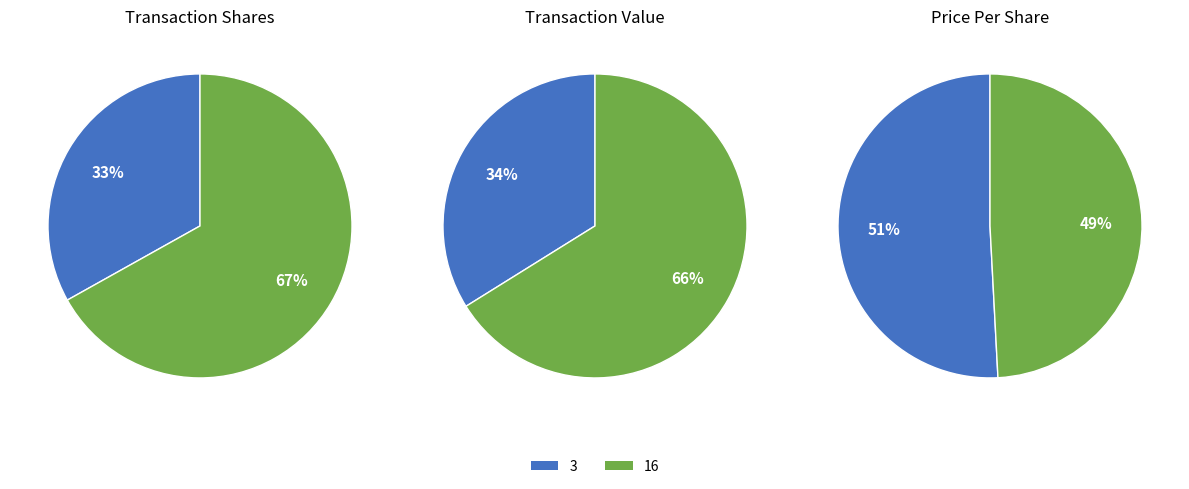

Rank the categories by transactionValue value from highest to lowest.

16, 3